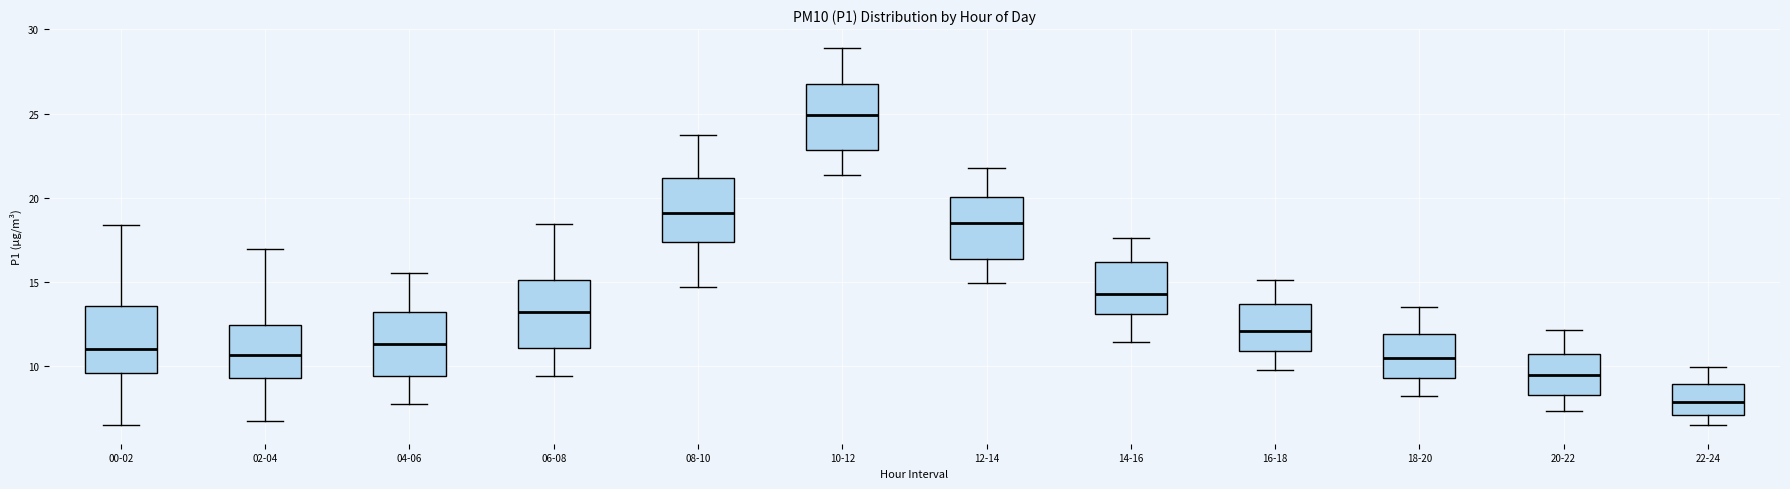

Reading left to right, read every box against the y-axis: the position of its median line, the range the box covers, and the ends of its whiskers. The values are not printed on the chart, so give them approximately, as read against the axis.

00-02: median 11.0, box 9.5 to 13.5, whiskers 6.5 to 18.5
02-04: median 10.5, box 9.5 to 12.5, whiskers 6.5 to 17.0
04-06: median 11.5, box 9.5 to 13.0, whiskers 8.0 to 15.5
06-08: median 13.0, box 11.0 to 15.0, whiskers 9.5 to 18.5
08-10: median 19.0, box 17.5 to 21.0, whiskers 14.5 to 24.0
10-12: median 25.0, box 23.0 to 27.0, whiskers 21.5 to 29.0
12-14: median 18.5, box 16.5 to 20.0, whiskers 15.0 to 22.0
14-16: median 14.5, box 13.0 to 16.0, whiskers 11.5 to 17.5
16-18: median 12.0, box 11.0 to 13.5, whiskers 10.0 to 15.0
18-20: median 10.5, box 9.5 to 12.0, whiskers 8.0 to 13.5
20-22: median 9.5, box 8.5 to 10.5, whiskers 7.5 to 12.0
22-24: median 8.0, box 7.0 to 9.0, whiskers 6.5 to 10.0